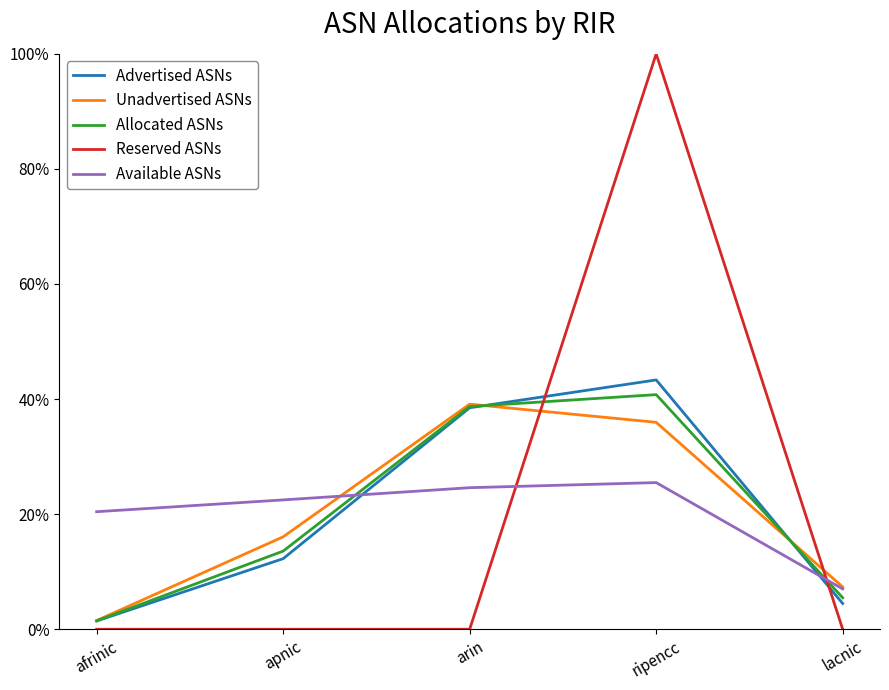

What is the difference between the highest and lowest values at ripencc?

0.7